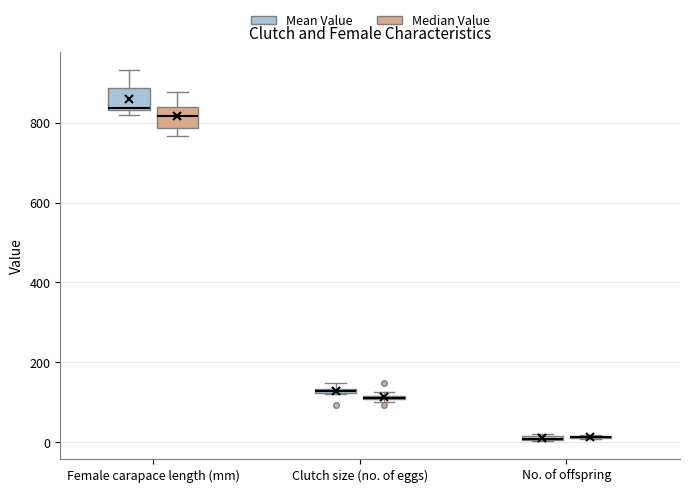

Where is the lower edge of the box for Female carapace length (mm) (Mean Value) on the y-axis? The values are not printed on the chart, so give them approximately, as read against the axis.

840